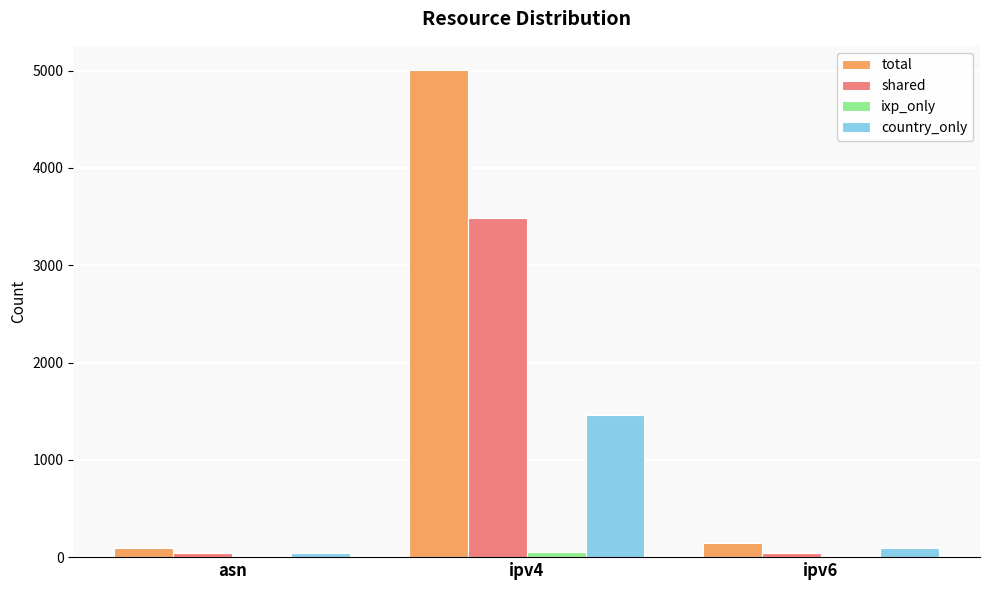

True or false: total has a value of 1267 at ipv4.

False